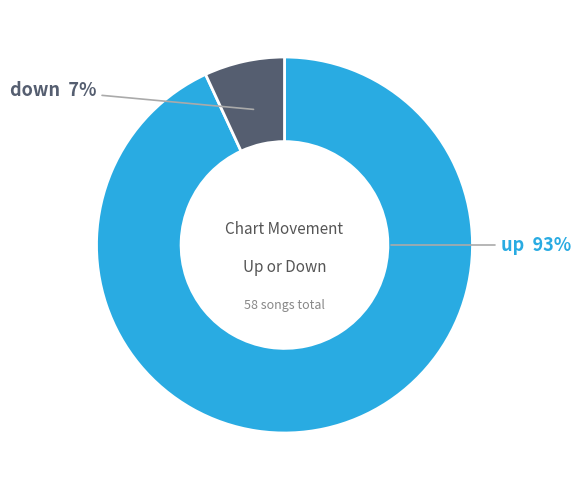

Is there a majority slice in this chart?

Yes